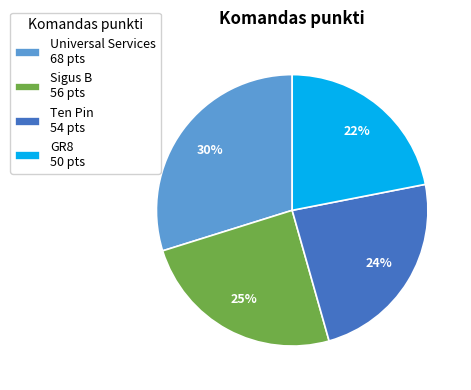

Is the sum of Sigus B and GR8 greater than half?

No